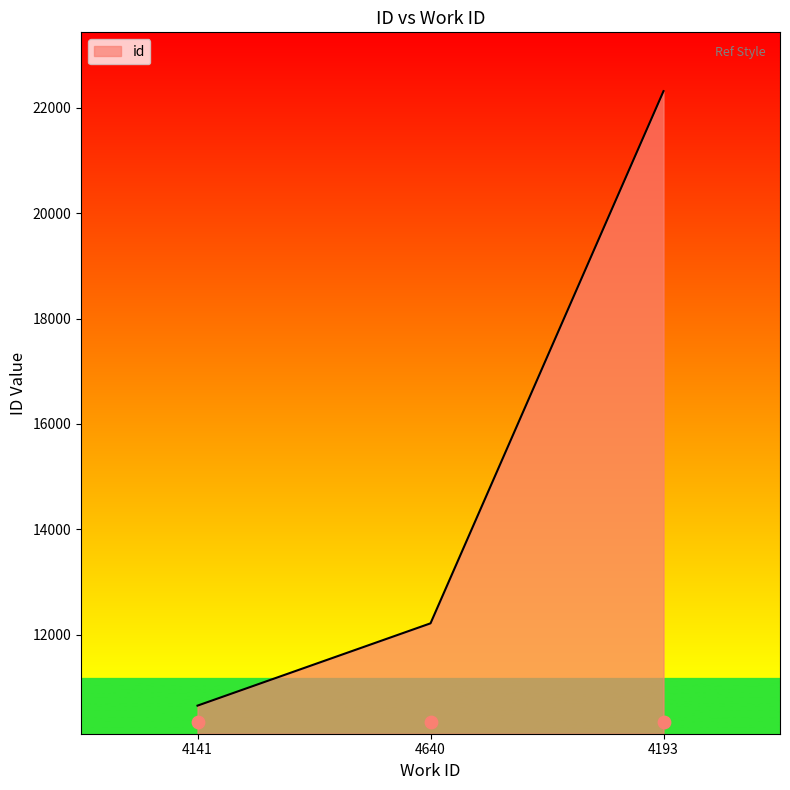

Approximately how many times larger is the value at 4141 compared to 4640?

0.9